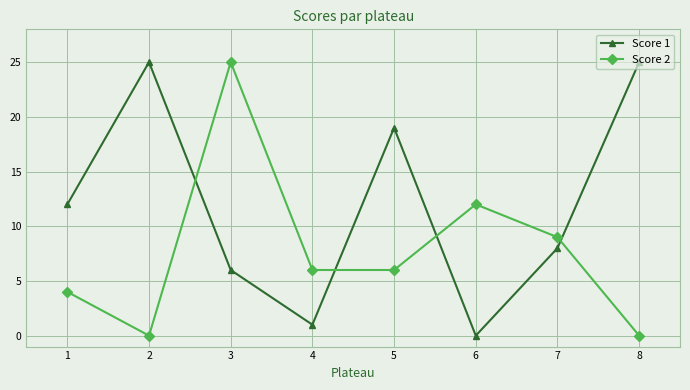

Between which two adjacent categories do Score 1 and Score 2 first intersect?

2 and 3